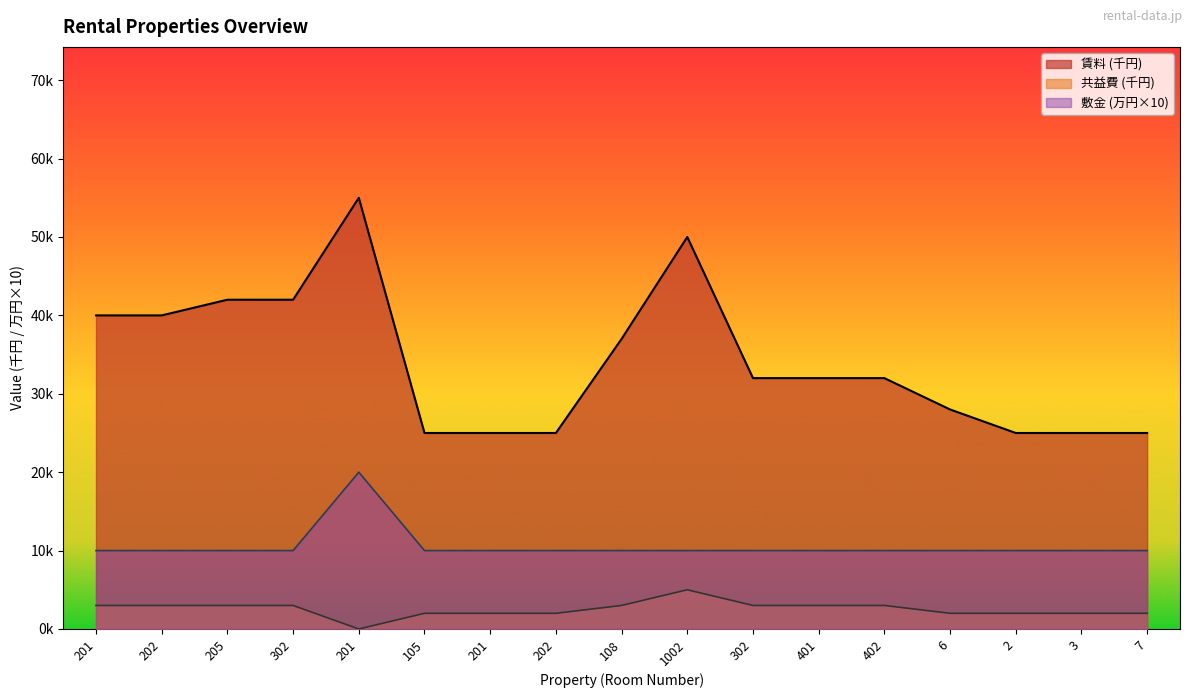

True or false: 共益費 and 敷金 cross at least once.

False